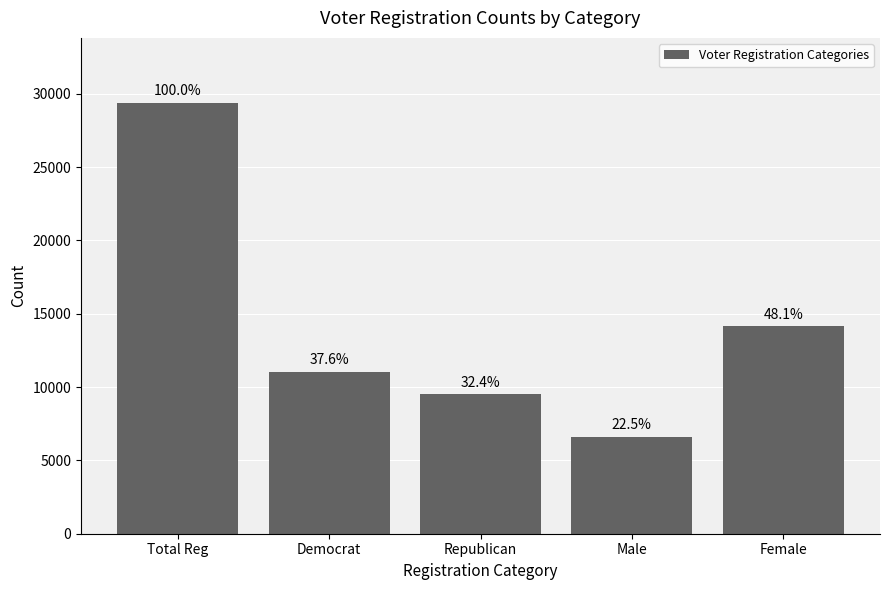

What is the maximum value shown in the chart?

29402